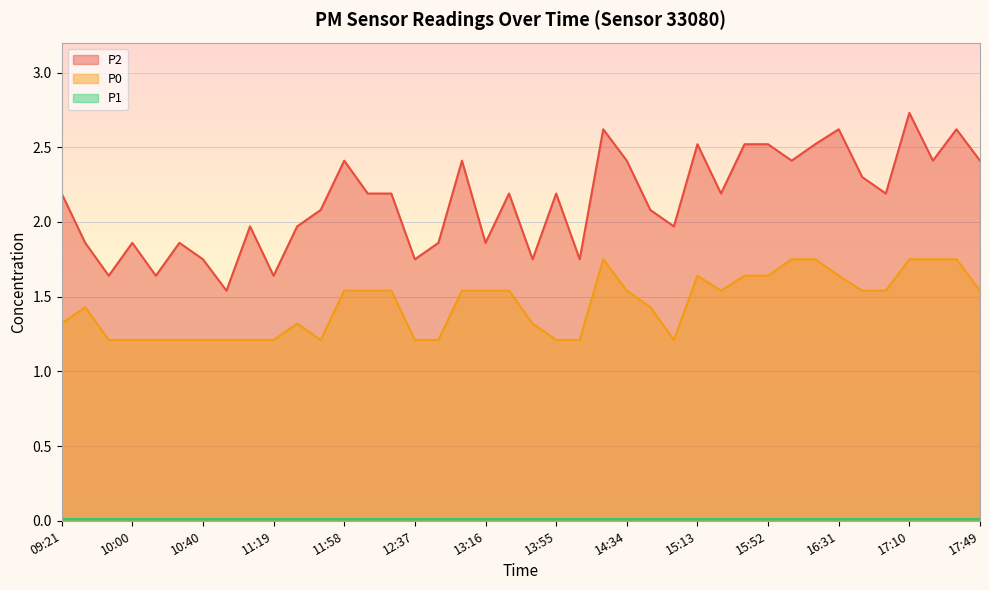

True or false: P2 and P0 cross at least once.

False